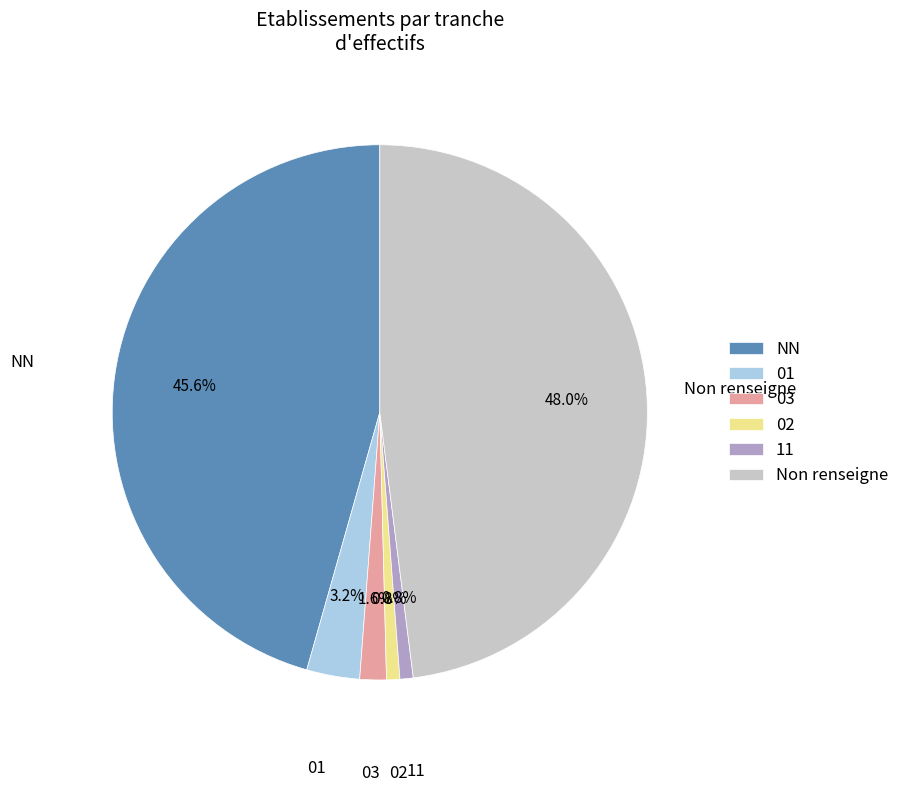

What percentage is NOT represented by NN?

54.4%